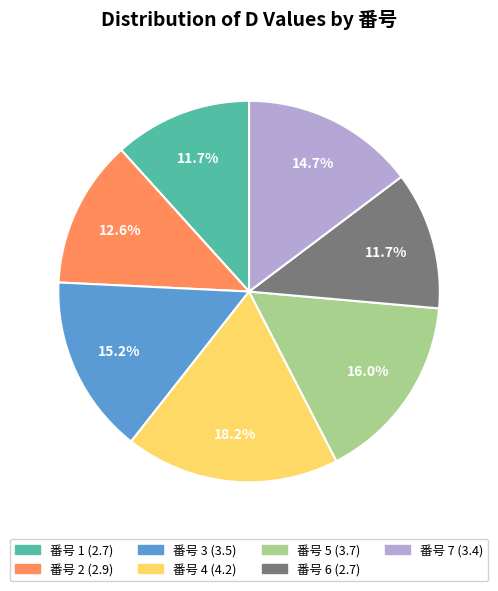

Is there a majority slice in this chart?

No